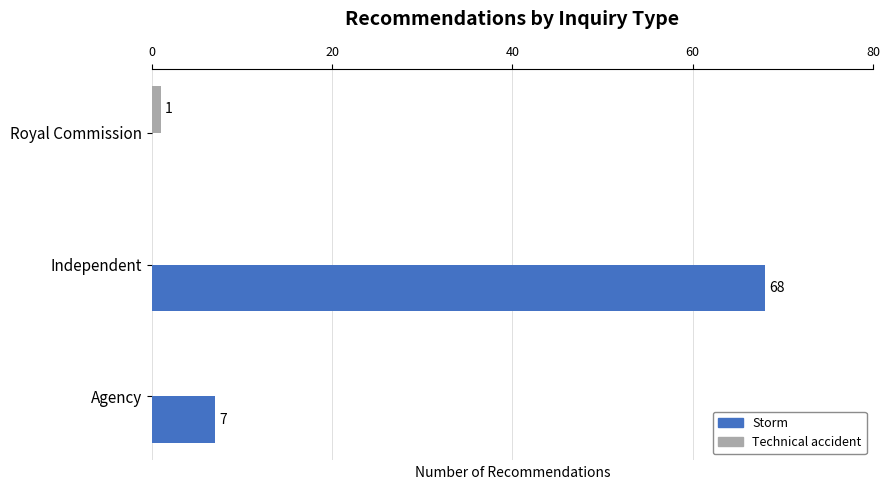

At which label does Storm reach its peak?

Independent